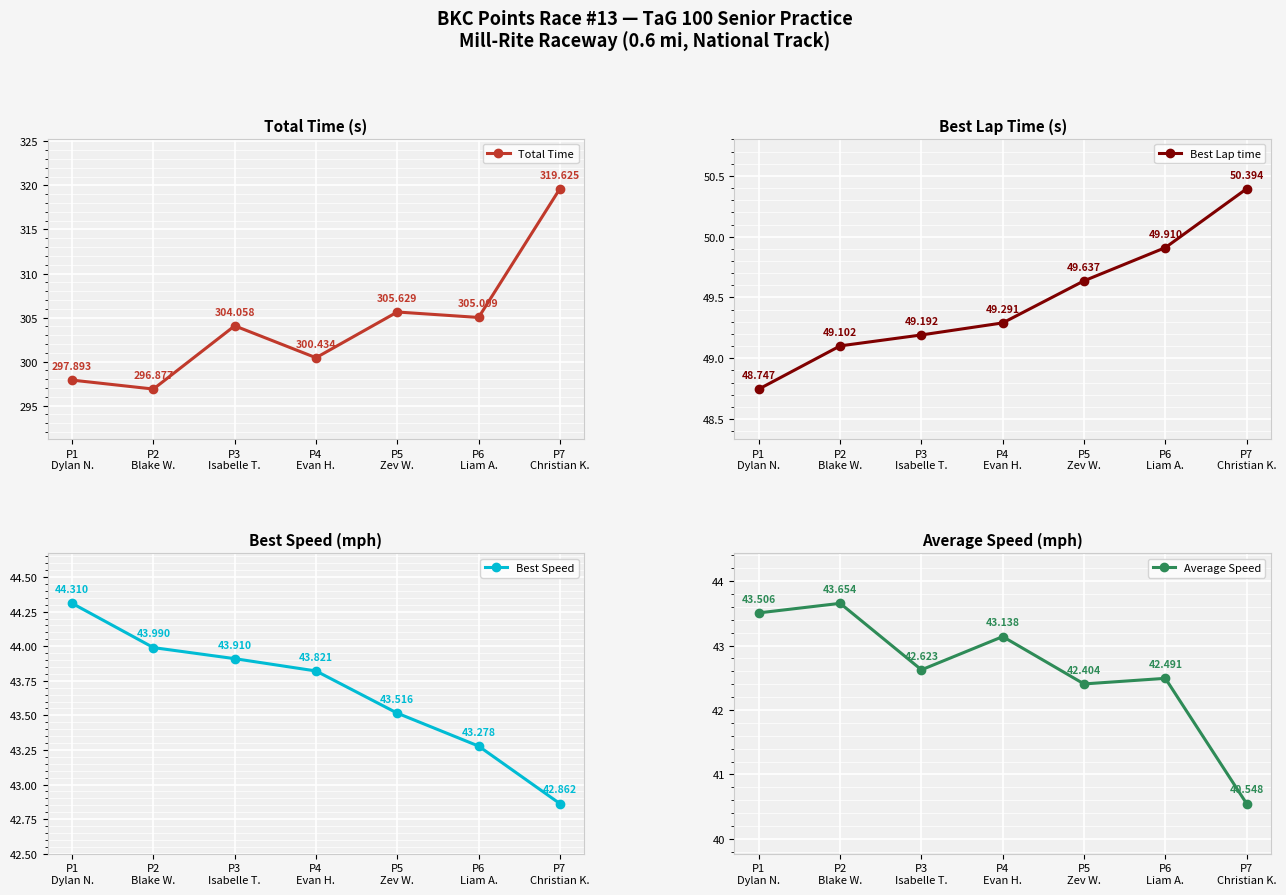

Between P1
Dylan N. and P7
Christian K., which series saw the biggest shift?

Total Time